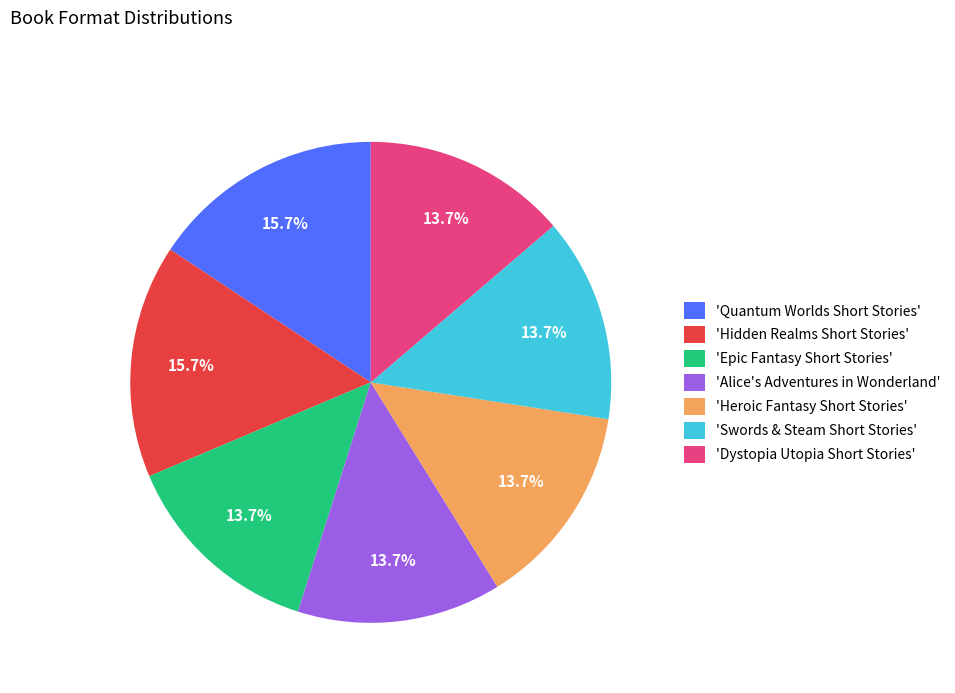

How many slices are in this pie chart?

7